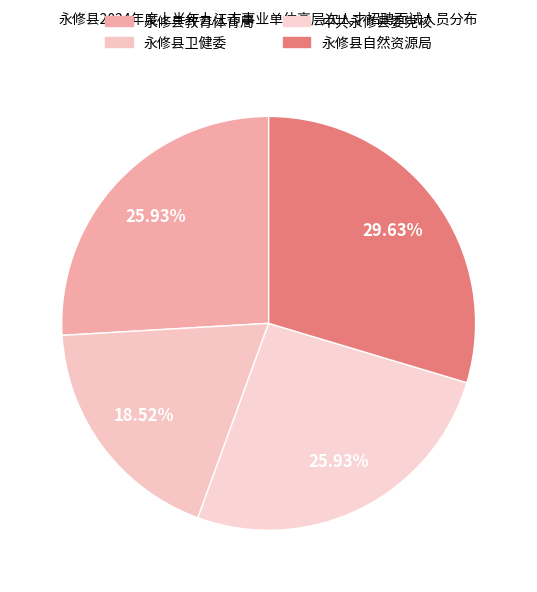

Count the number of slices in the pie.

4